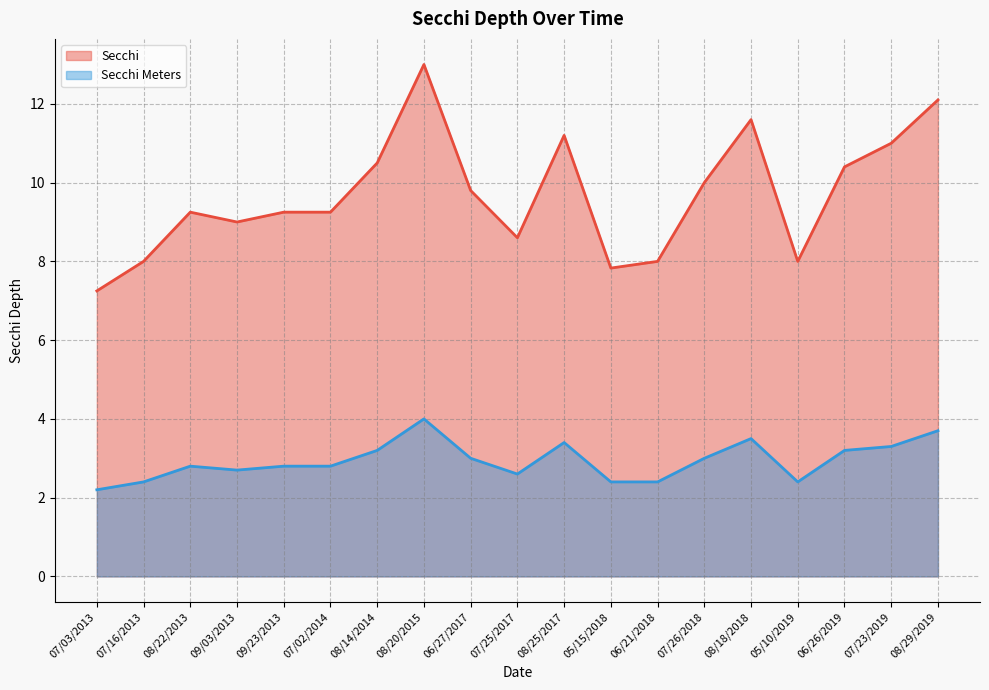

Reading left to right, list all the values displayed in this chart.

Secchi: 7.2	8.0	9.2	9.0	9.2	9.2	10.5	13.0	9.8	8.6	11.2	7.8	8.0	10.0	11.6	8.0	10.4	11.0	12.1
Secchi Meters: 2.2	2.4	2.8	2.7	2.8	2.8	3.2	4.0	3.0	2.6	3.4	2.4	2.4	3.0	3.5	2.4	3.2	3.3	3.7